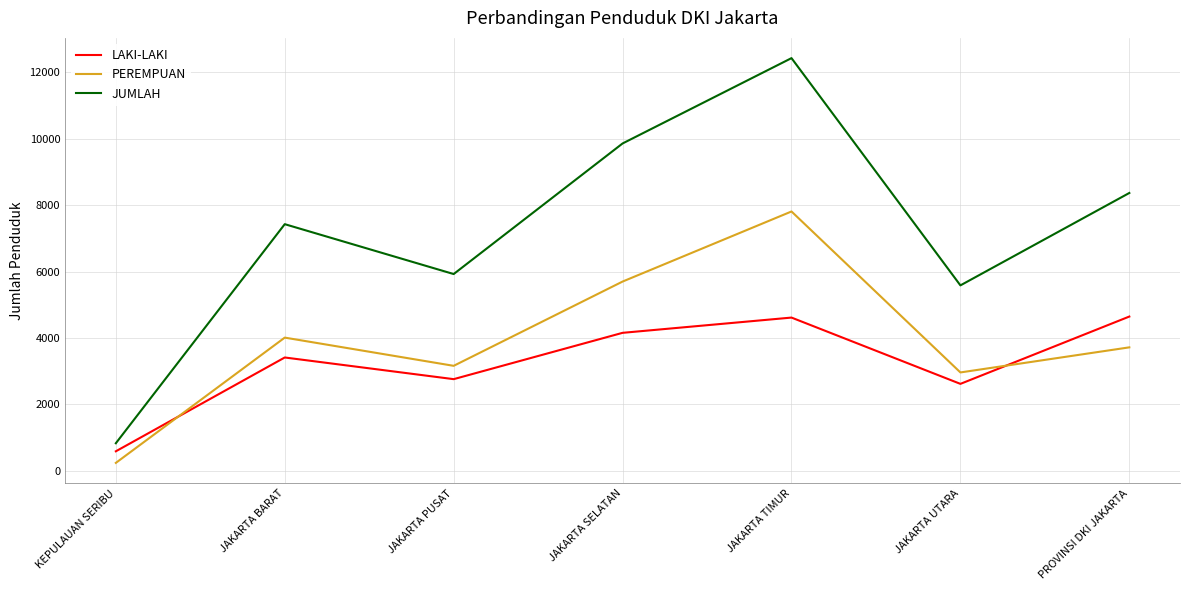

The JUMLAH series shows 15350 at JAKARTA SELATAN. True or false?

False